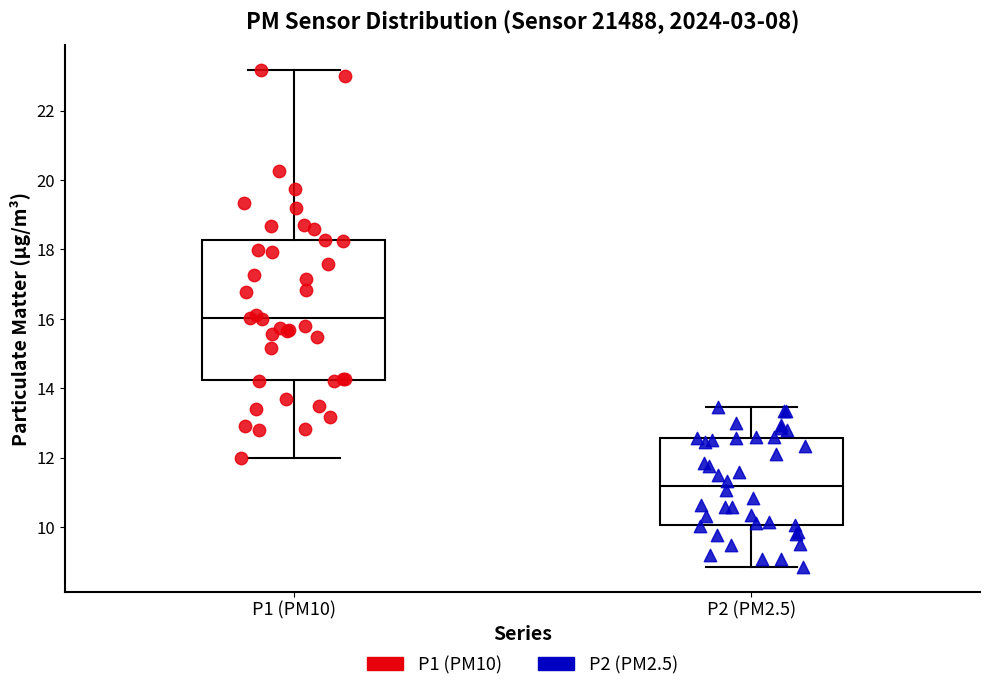

Reading left to right, transcribe this box plot: for each box, give where its median line is, the range the box spans, and where its two whiskers end, as read against the y-axis. The values are not printed on the chart, so give them approximately, as read against the axis.

P1 (PM10): median 16.0, box 14.2 to 18.2, whiskers 12.0 to 23.2
P2 (PM2.5): median 11.2, box 10.0 to 12.6, whiskers 8.8 to 13.4